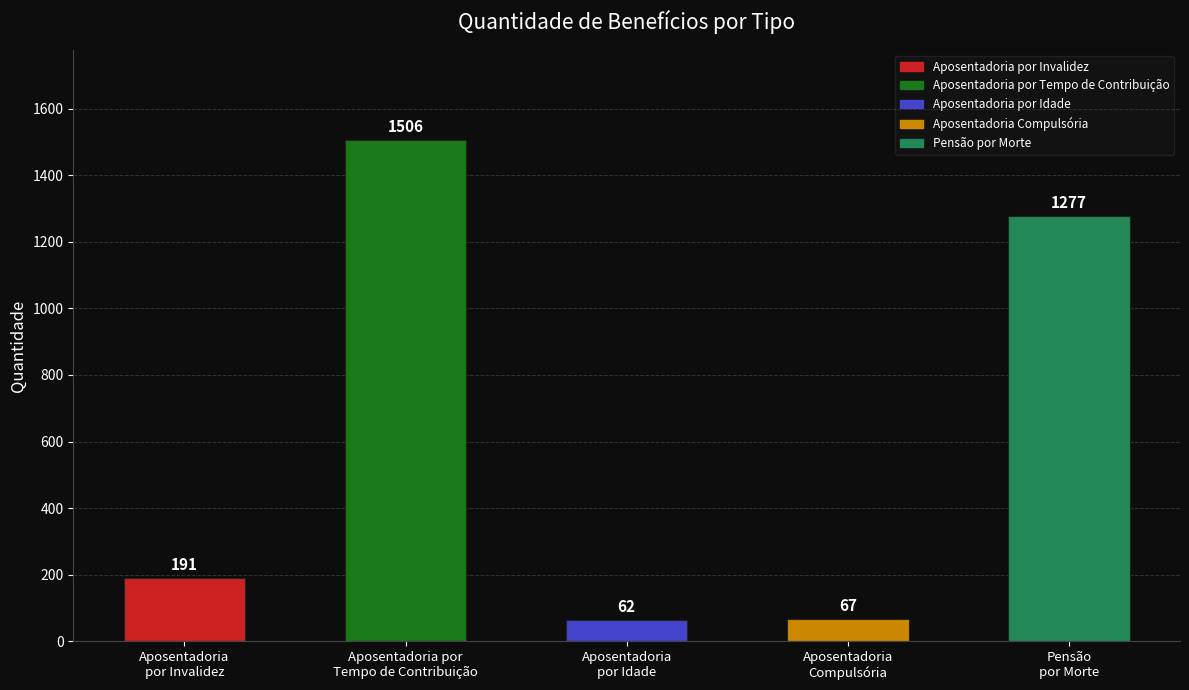

The value at Pensão
por Morte is 1277. True or false?

True